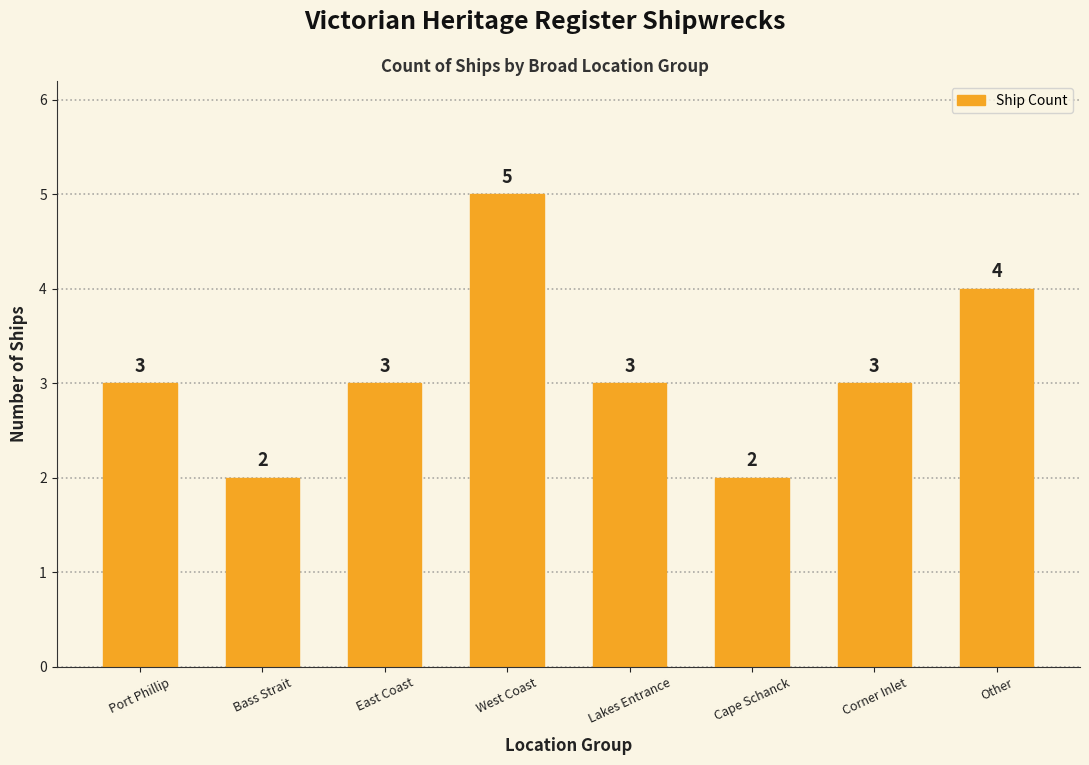

What is the maximum value shown in the chart?

5